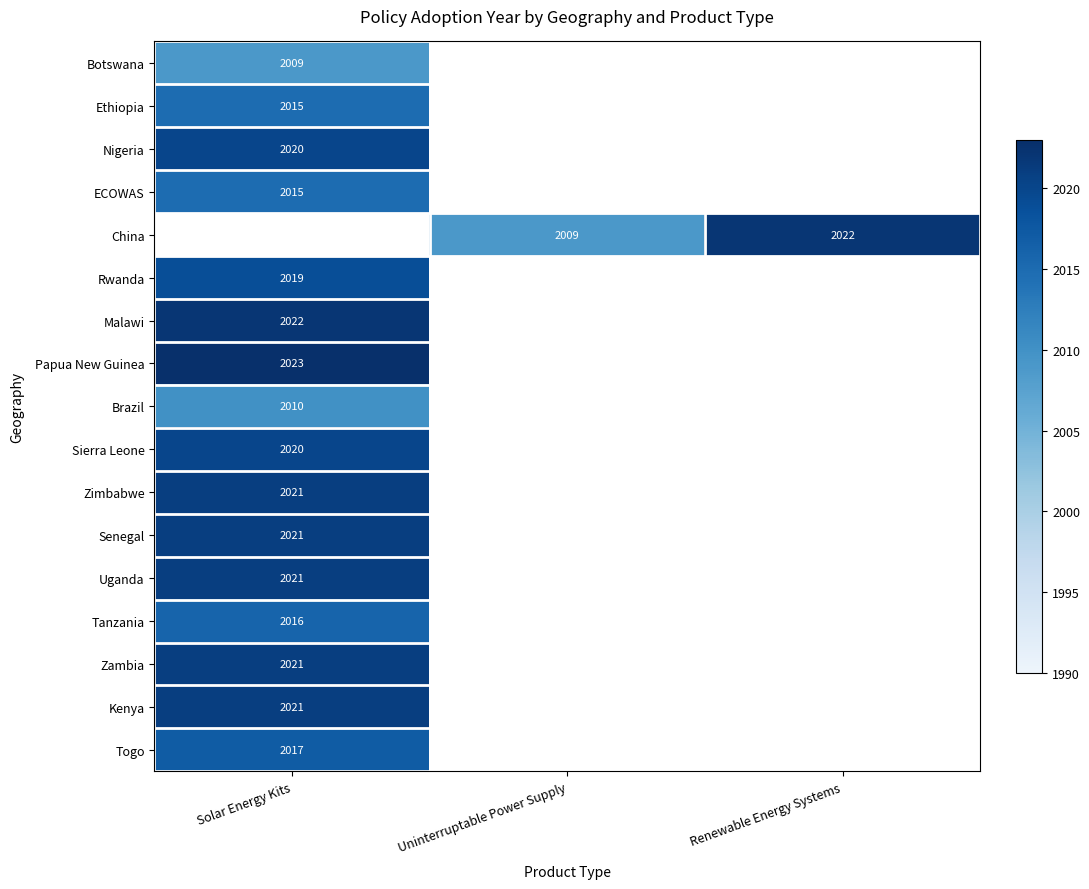

What is the smallest value displayed?

2009.0